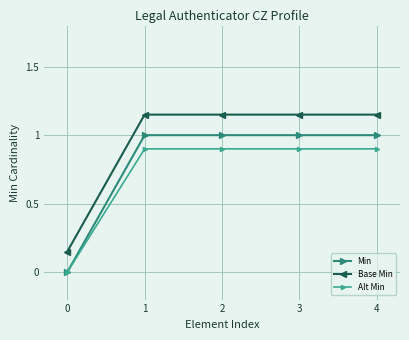

How many Base Min values are between 1 and 2?

4